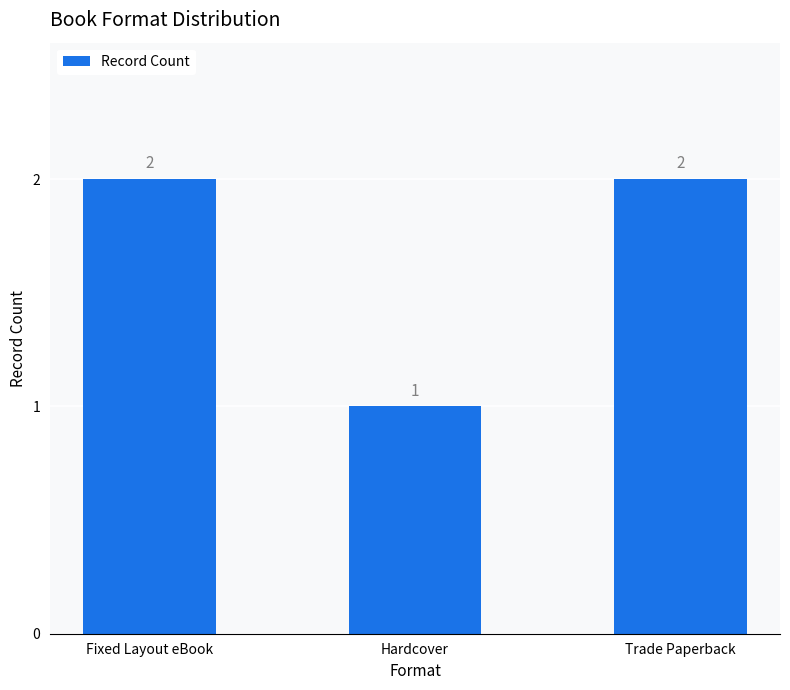

Read the value at Fixed Layout eBook.

2